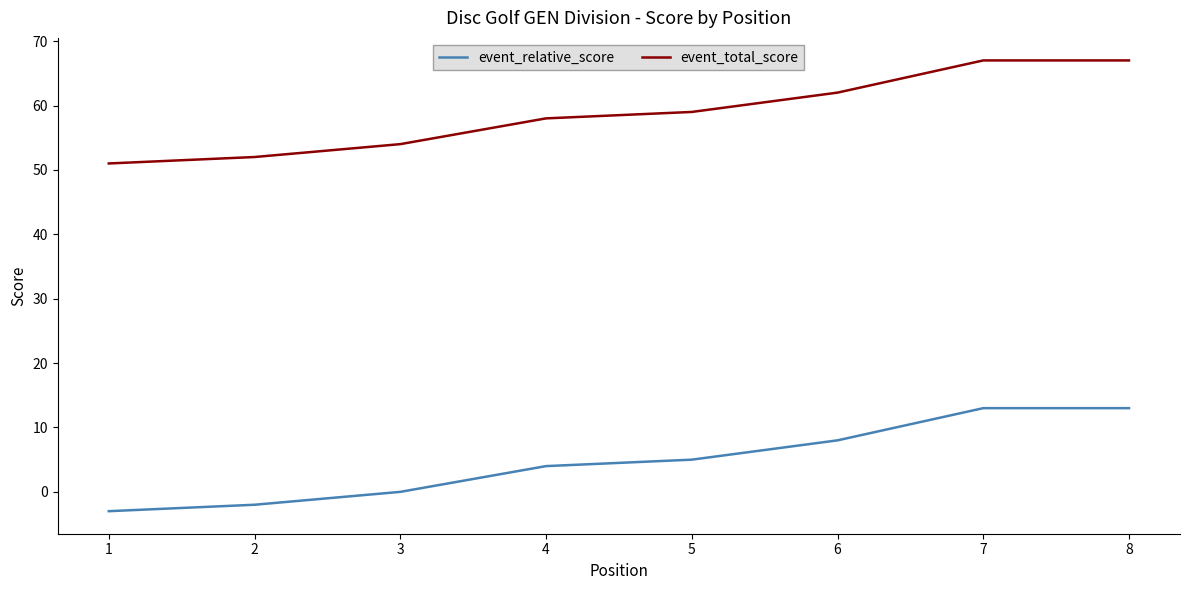

True or false: event_relative_score and event_total_score cross at least once.

False